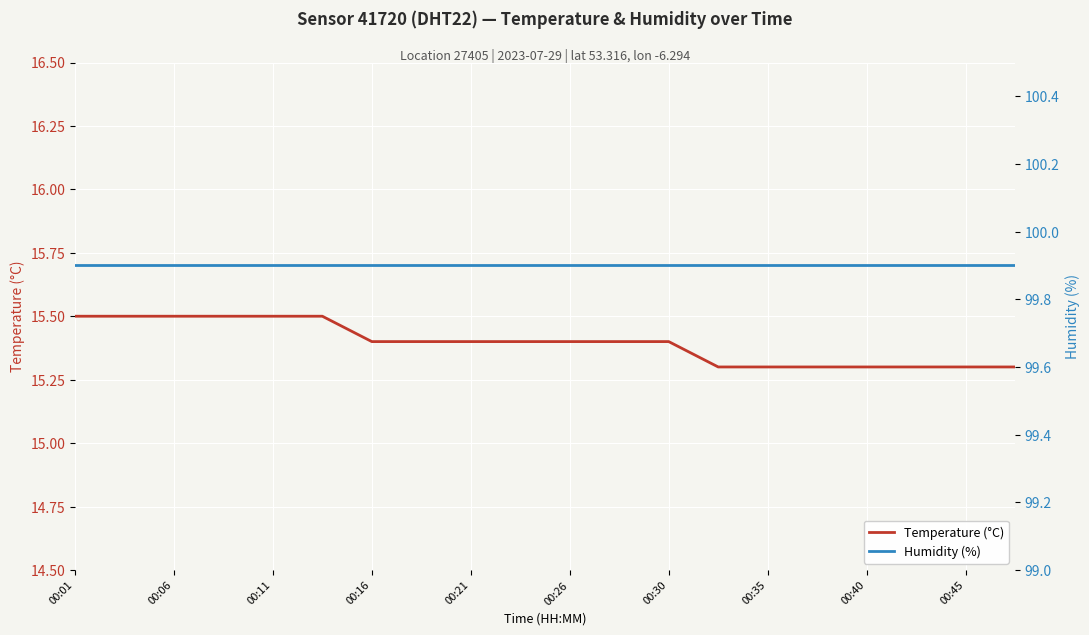

Is it true that Temperature (°C) equals 15.5 at 00:11?

True